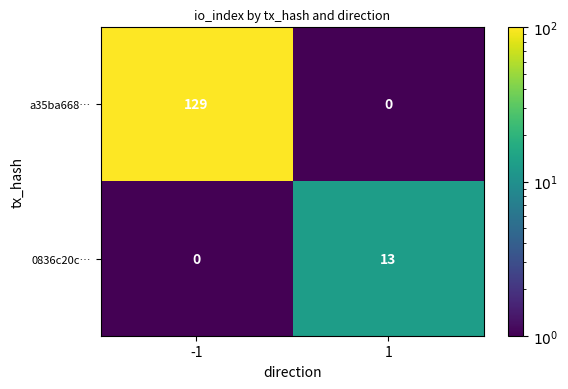

Reading left to right, list all the values displayed in this chart.

a35ba668…: 129	0
0836c20c…: 0	13